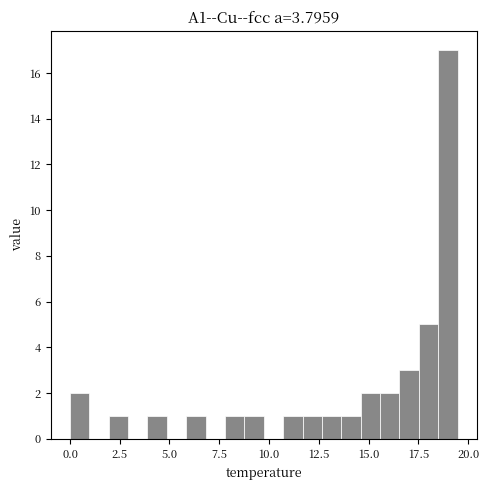

Read against the x-axis, roughly where is the centre of the tallest bar?

19.0